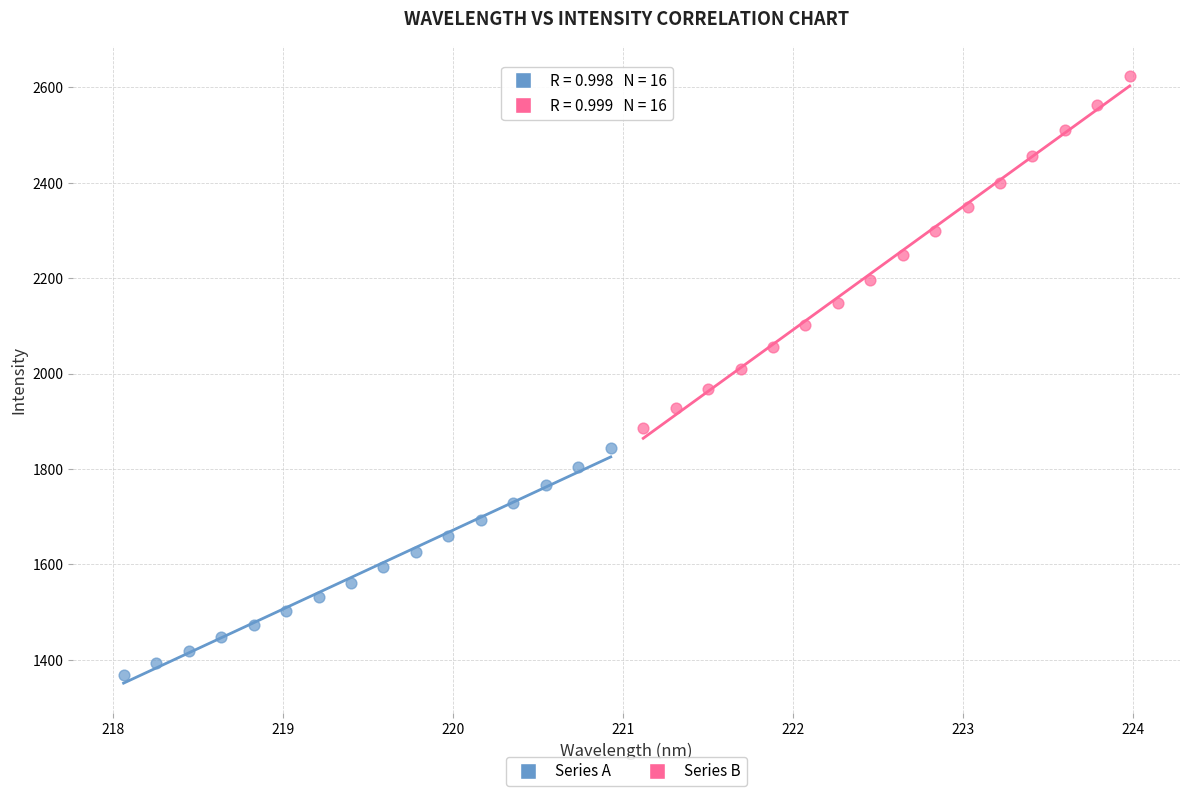

What are all the series names shown in the legend?

Series A, Series B